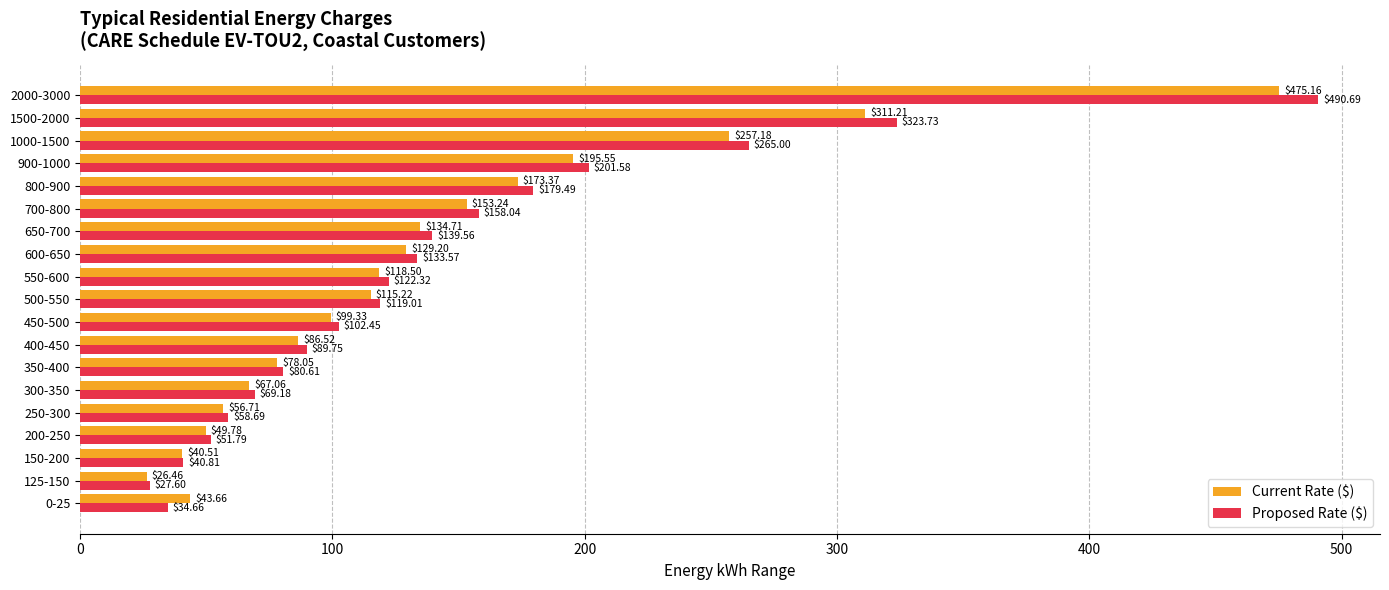

At how many categories does at least one series exceed 160?

5